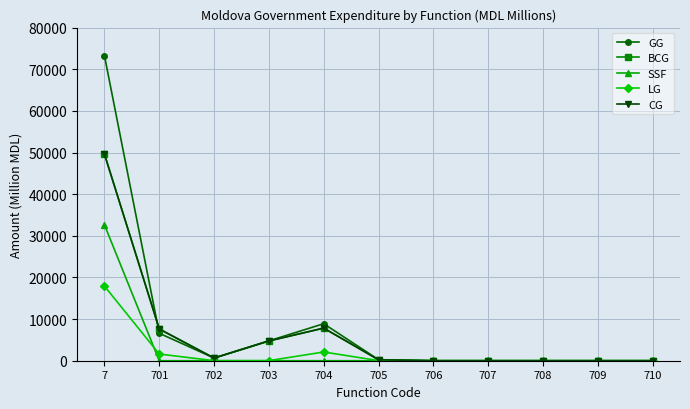

At how many categories does at least one series exceed 37375?

1